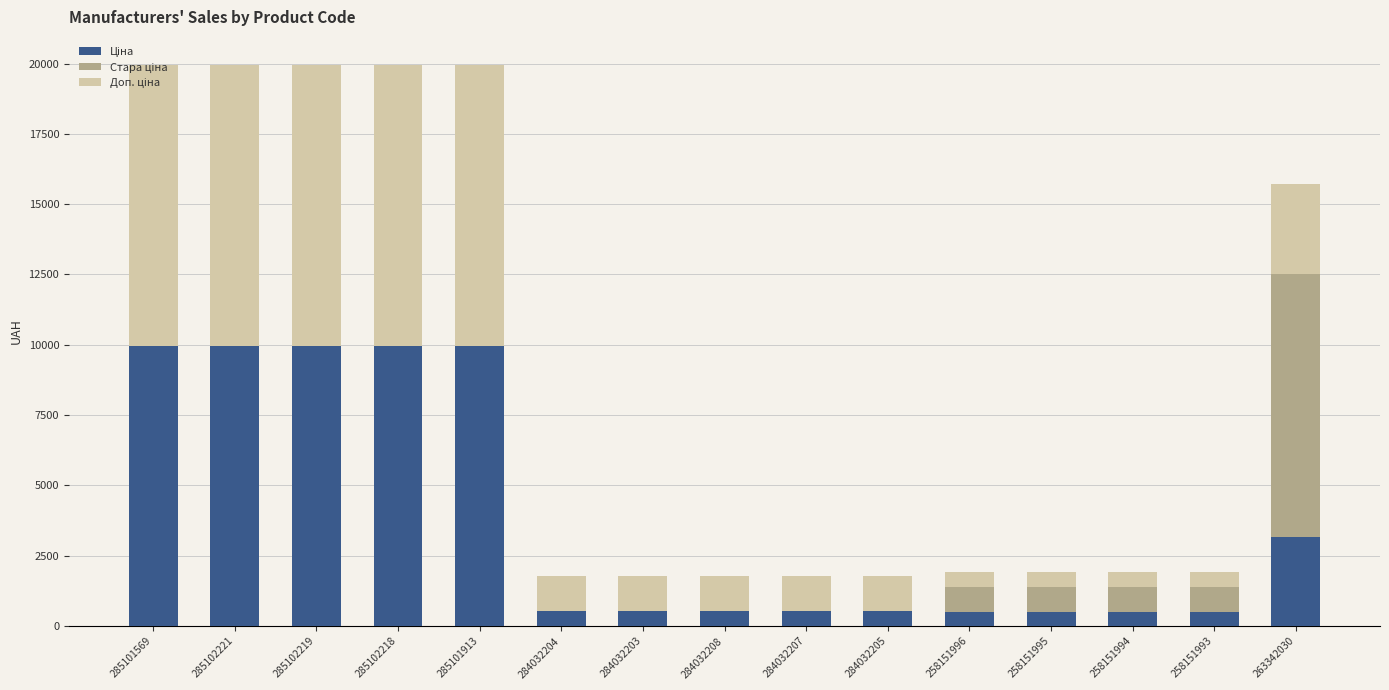

What is the total value across all series at 263342030?

15711.5